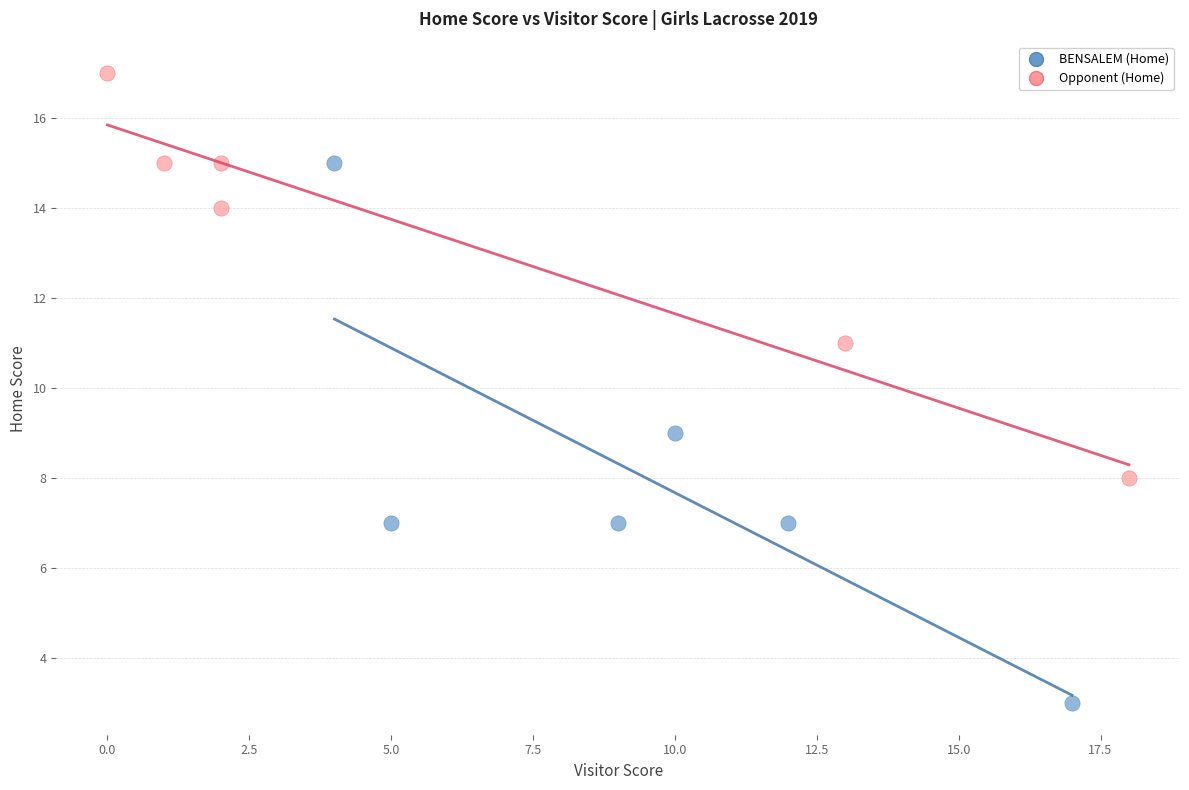

Which series contains the lowest Y value?

BENSALEM (Home)